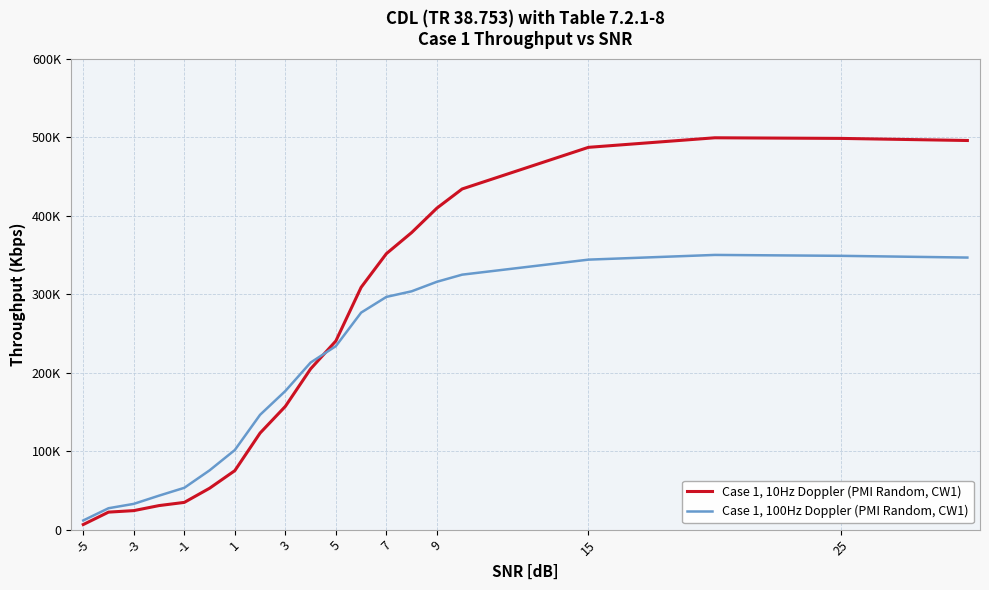

What is the difference between the maximum and minimum values in the Case 1, 10Hz Doppler (PMI Random, CW1) series?

492.8